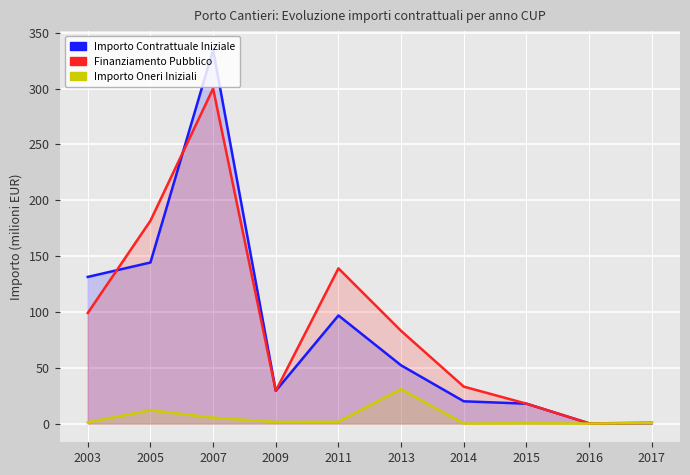

What is the spread (max minus min) of values at 2015?

17.5